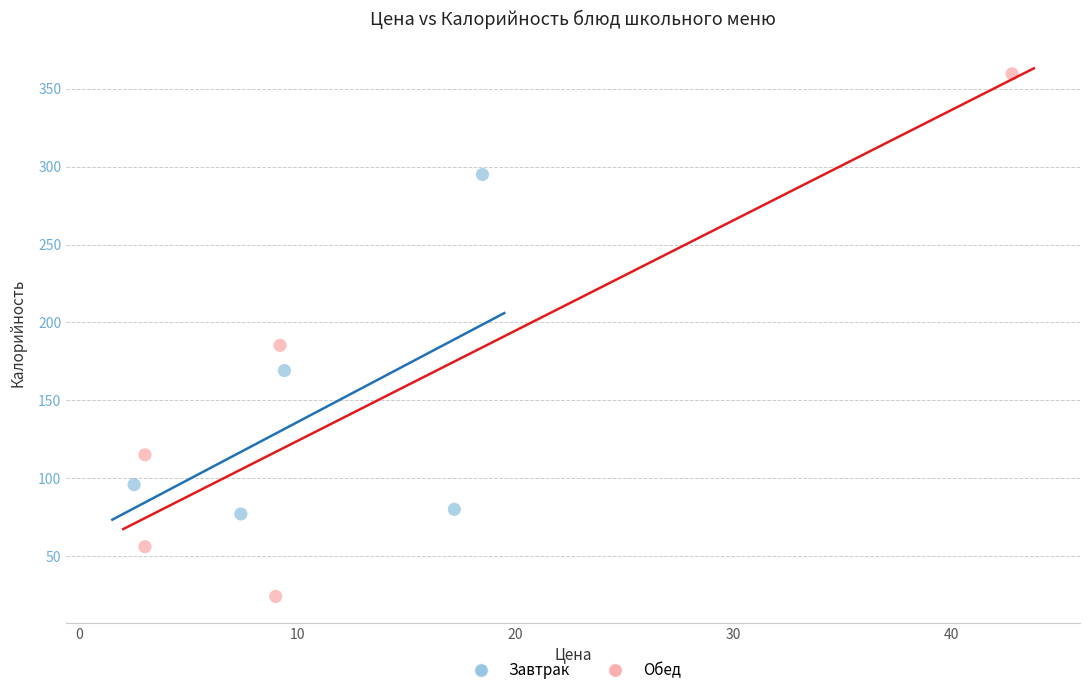

Which series contains the highest Y value?

Обед